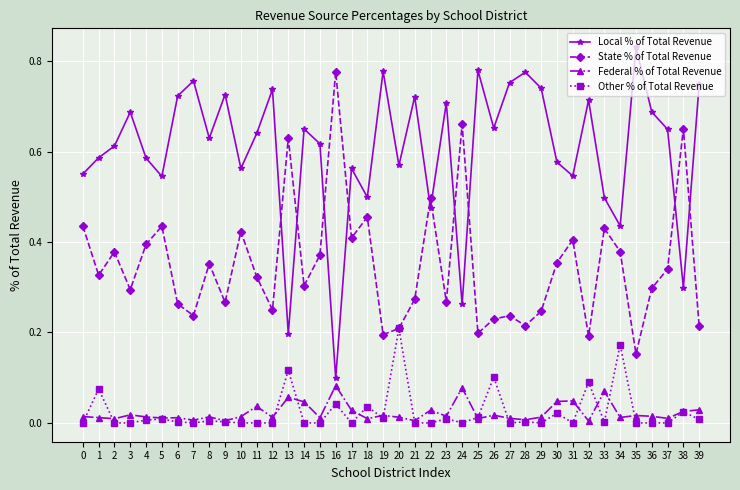

At which label does State % of Total Revenue reach its peak?

16